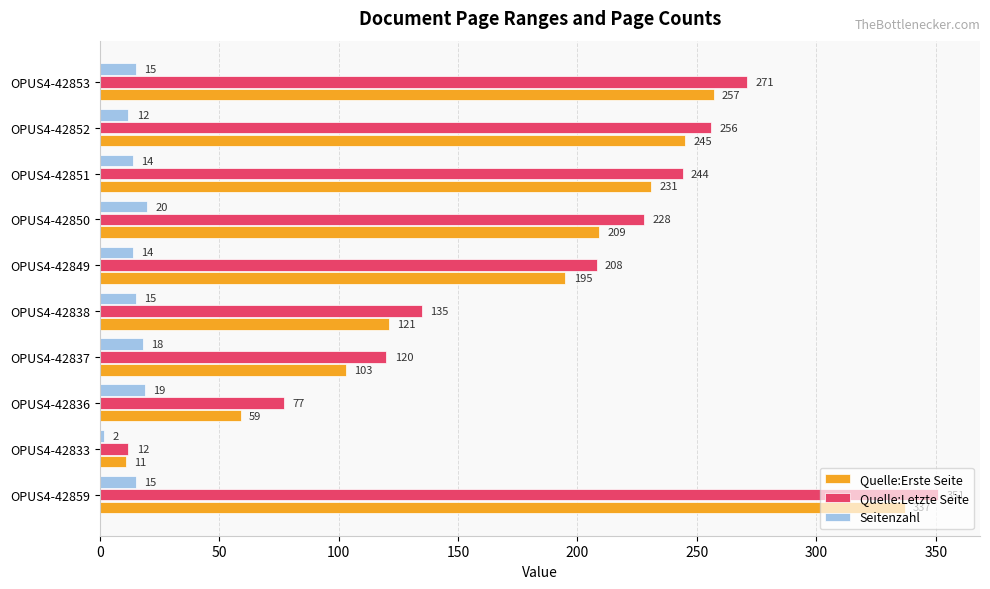

What is the approximate value of Quelle:Letzte Seite at OPUS4-42849?

208